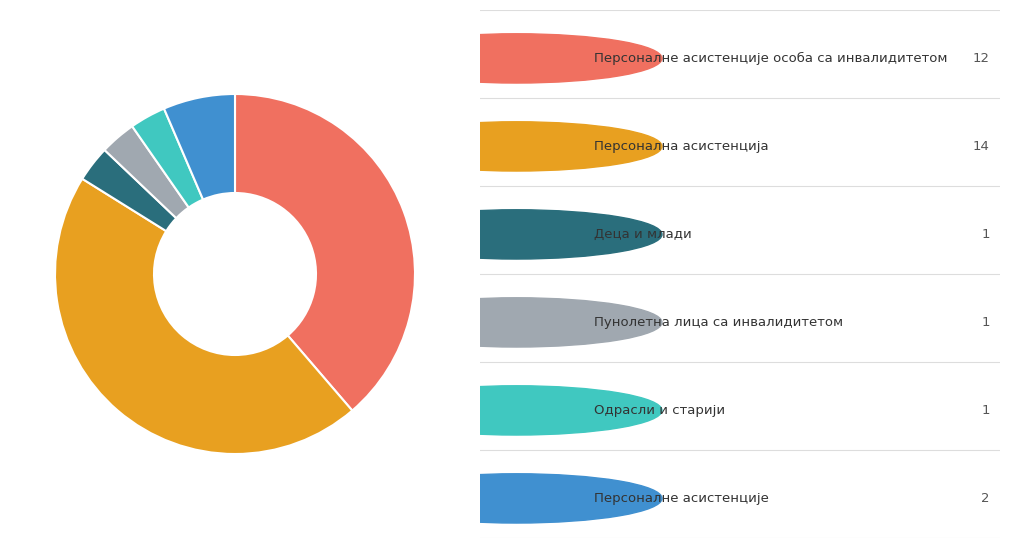

Does any single category account for the majority?

No